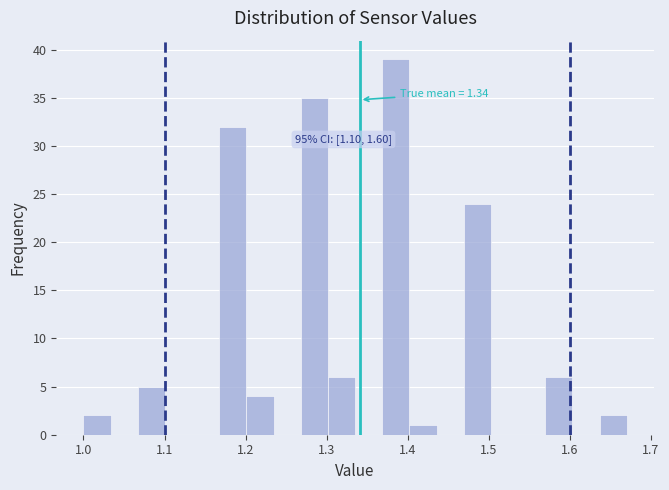

Around what value on the x-axis is the tallest bar? Give the approximate position of its centre, as read against the axis.

1.39